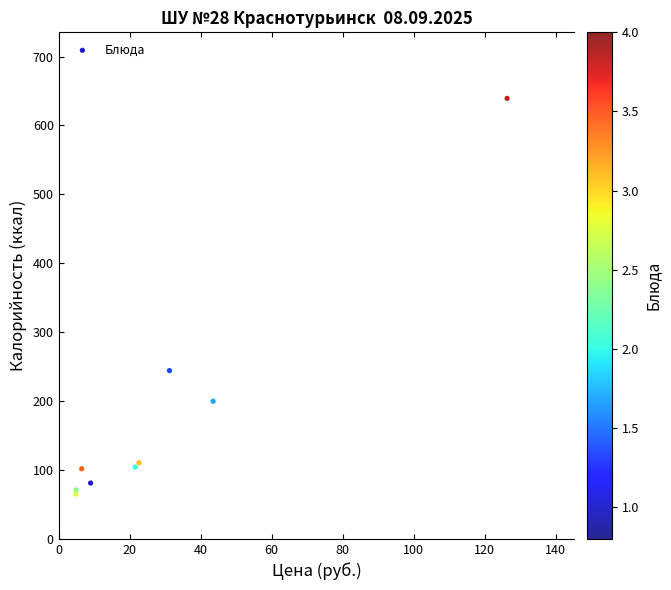

What Y value in the scatter plot is closest to 352?

244.2